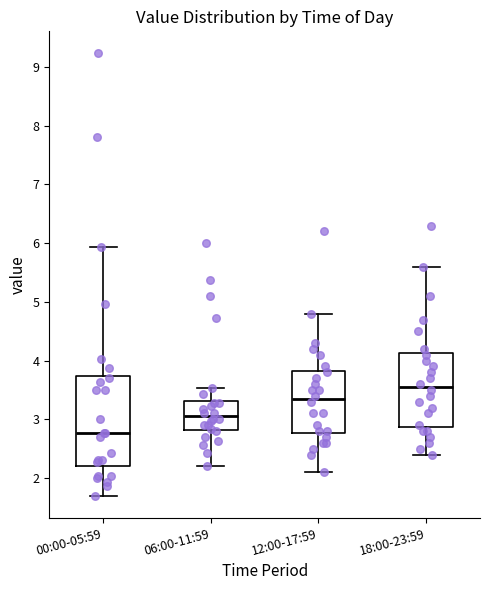

Comparing the boxes themselves (not the whiskers), which one is the tallest?

00:00-05:59